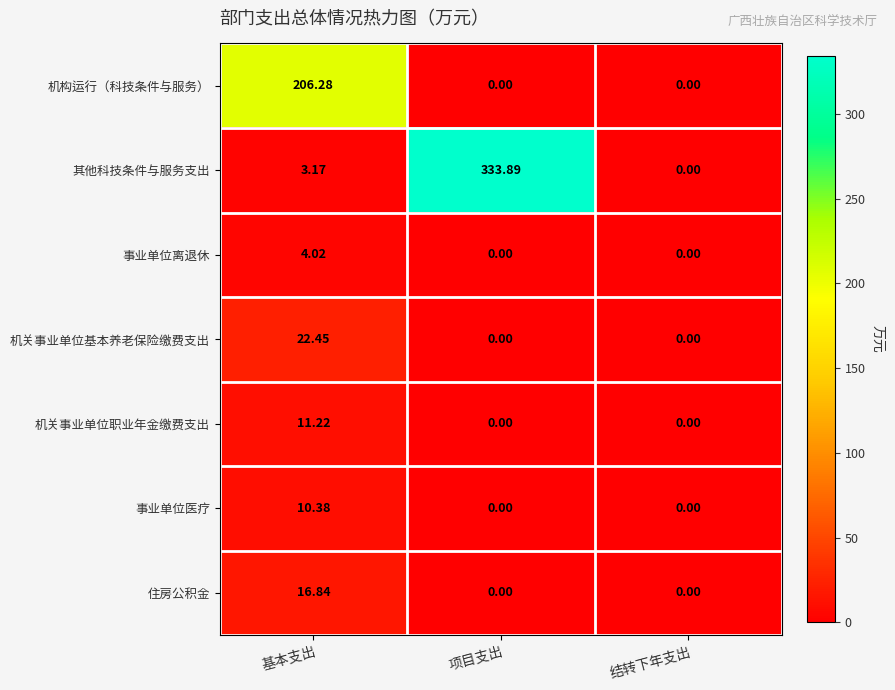

Rank the series by their maximum value, from lowest to highest.

事业单位离退休, 事业单位医疗, 机关事业单位职业年金缴费支出, 住房公积金, 机关事业单位基本养老保险缴费支出, 机构运行（科技条件与服务）, 其他科技条件与服务支出